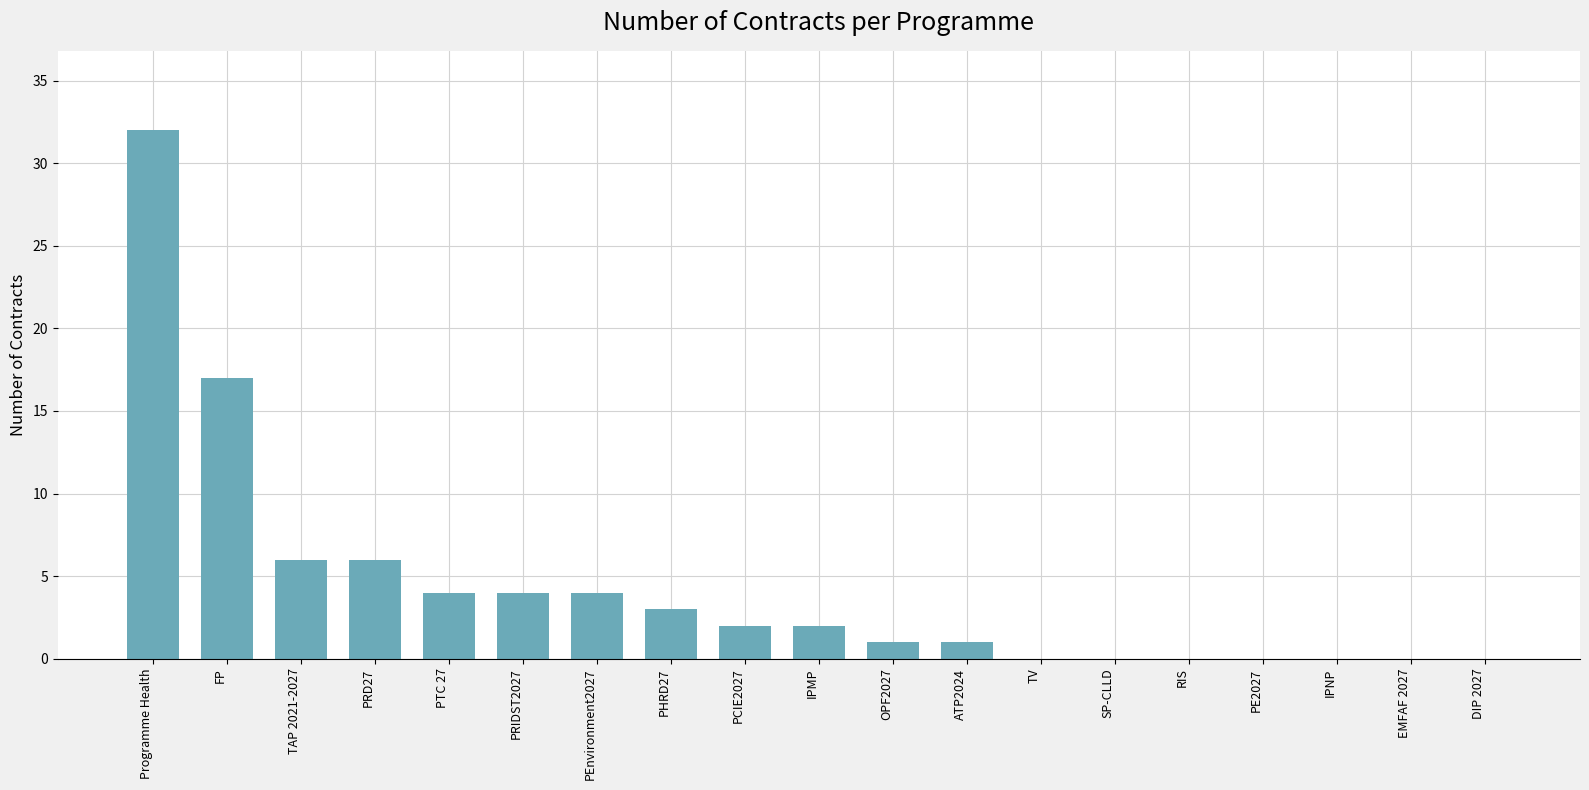

Are the bars horizontal?

No